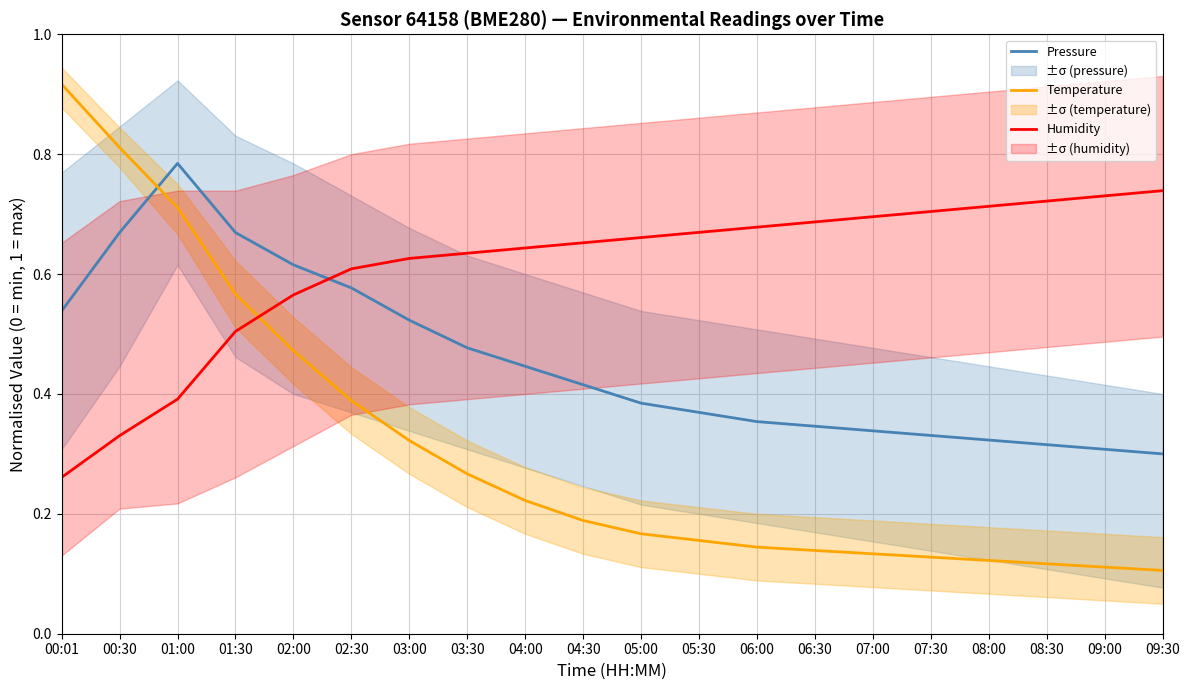

Between 09:00 and 01:00, which is larger?

01:00